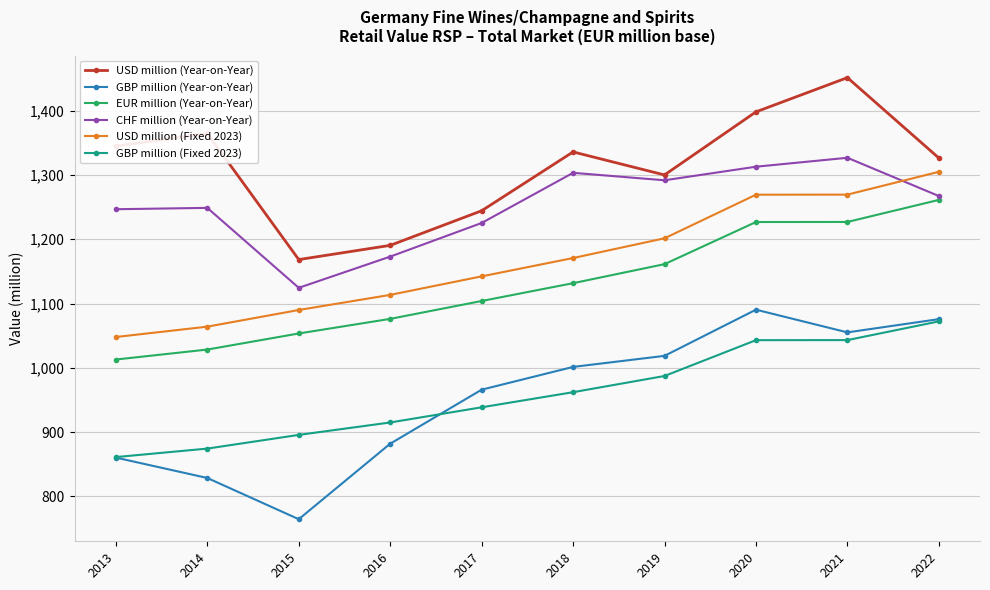

The USD million (Fixed 2023) series shows 472.6 at 2015. True or false?

False